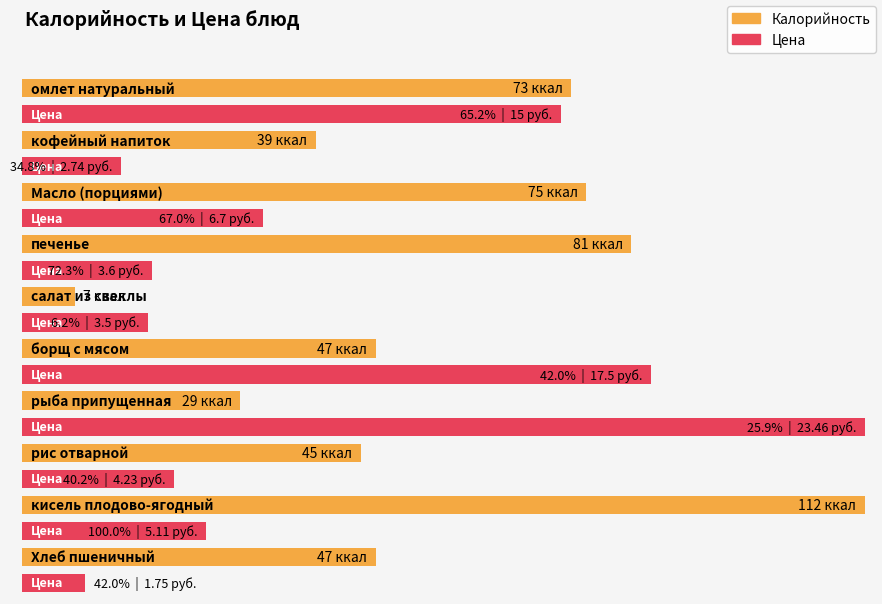

What is the value of the Цена bar at the 6th from the left?

17.5